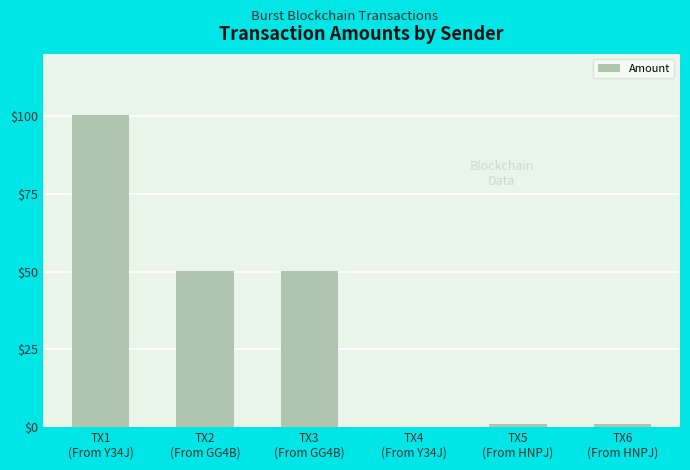

What is the sum of all values?

202.7